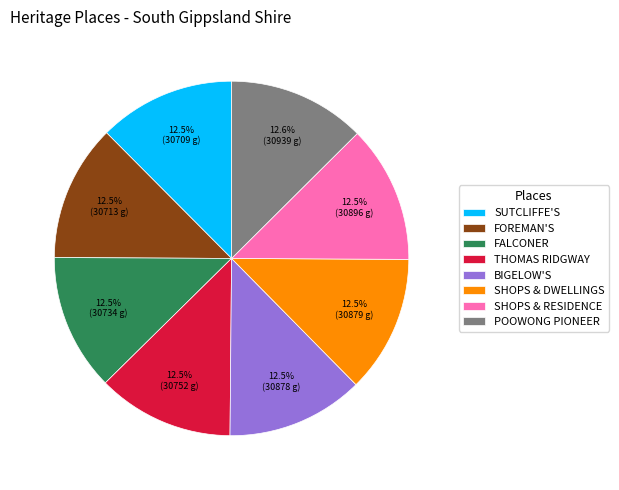

Count the number of slices in the pie.

8